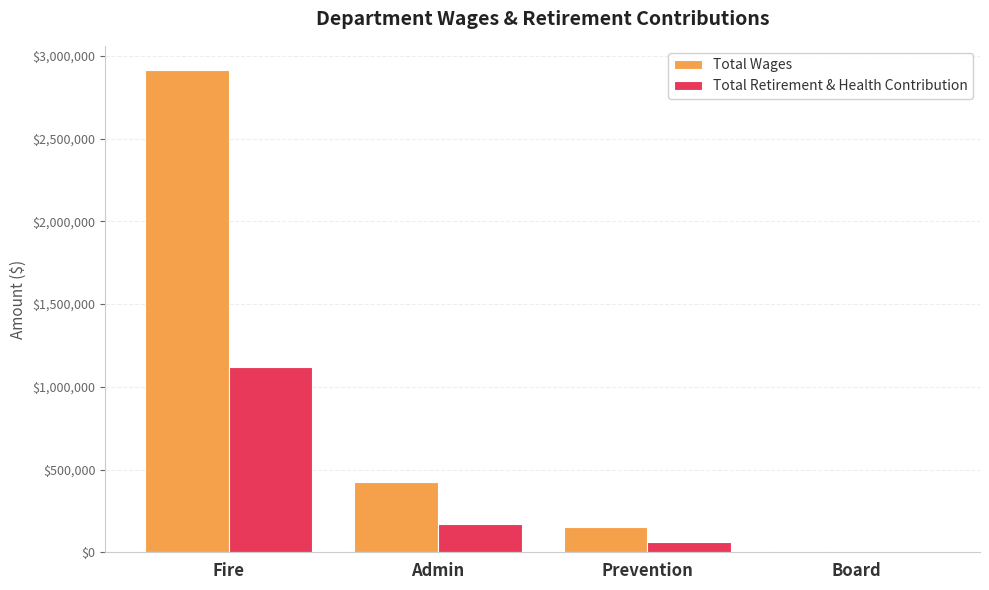

The value of Total Wages at Fire is 2915435. True or false?

True